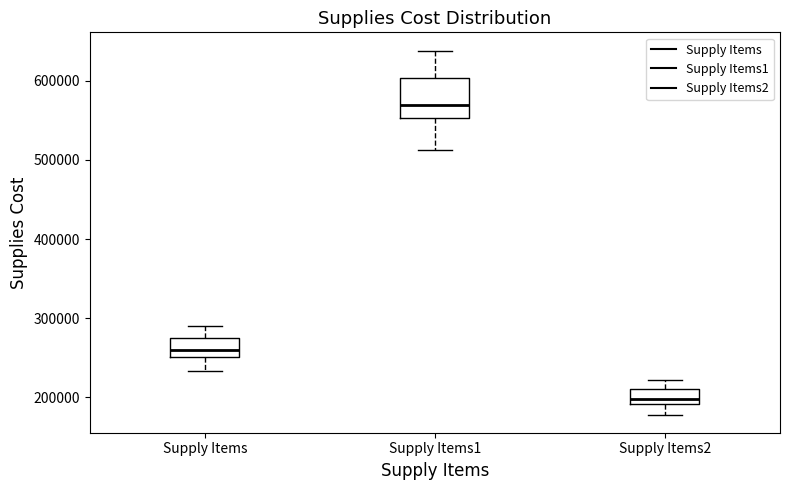

Where does the upper whisker of the box for Supply Items1 end on the y-axis? The values are not printed on the chart, so give them approximately, as read against the axis.

640000